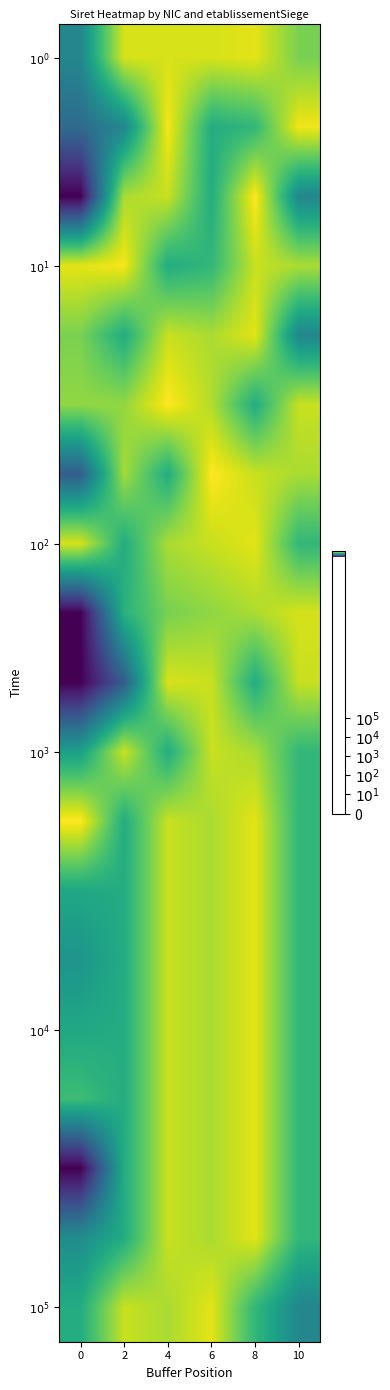

What is the smallest value displayed?

13.3